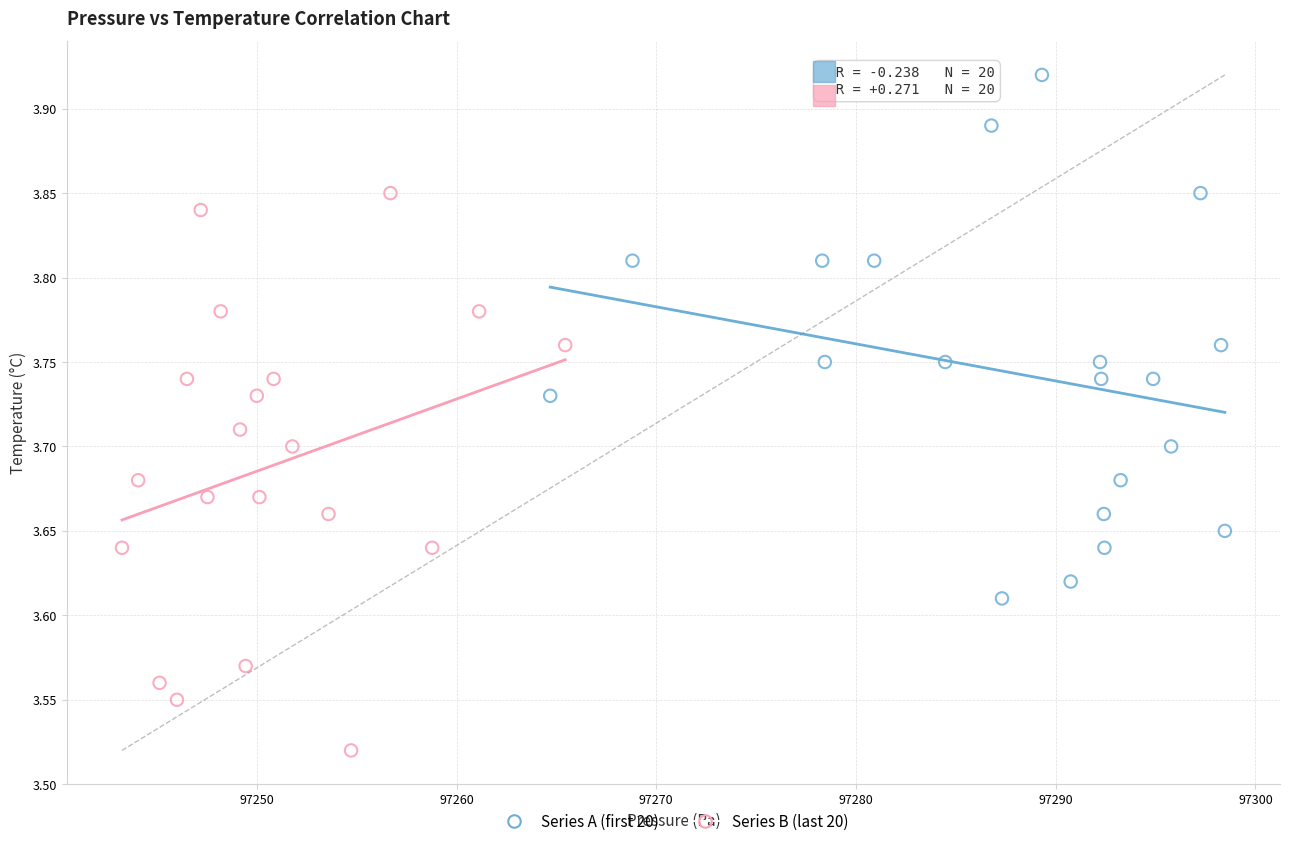

Which series has the widest spread of Y values?

Series B (last 20)